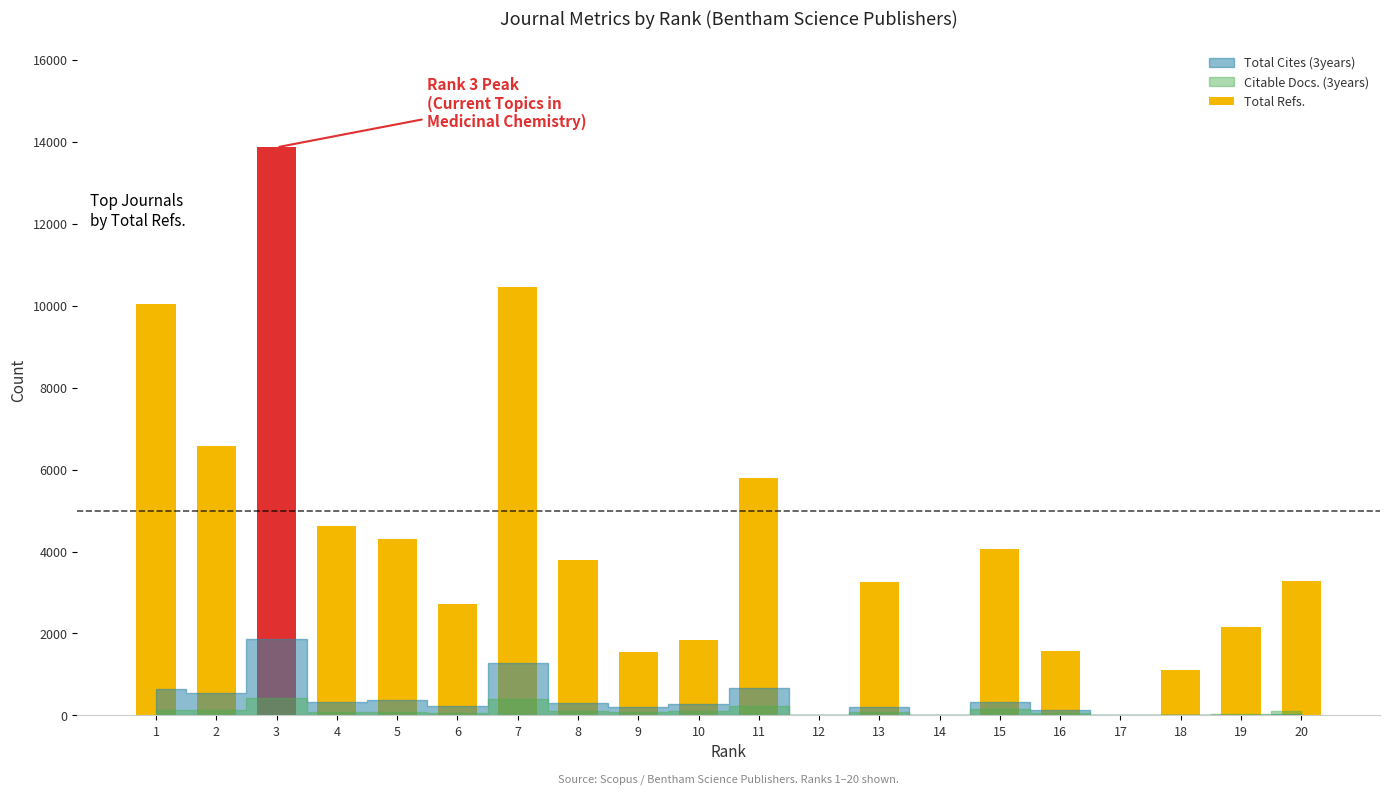

Are the bars horizontal?

No